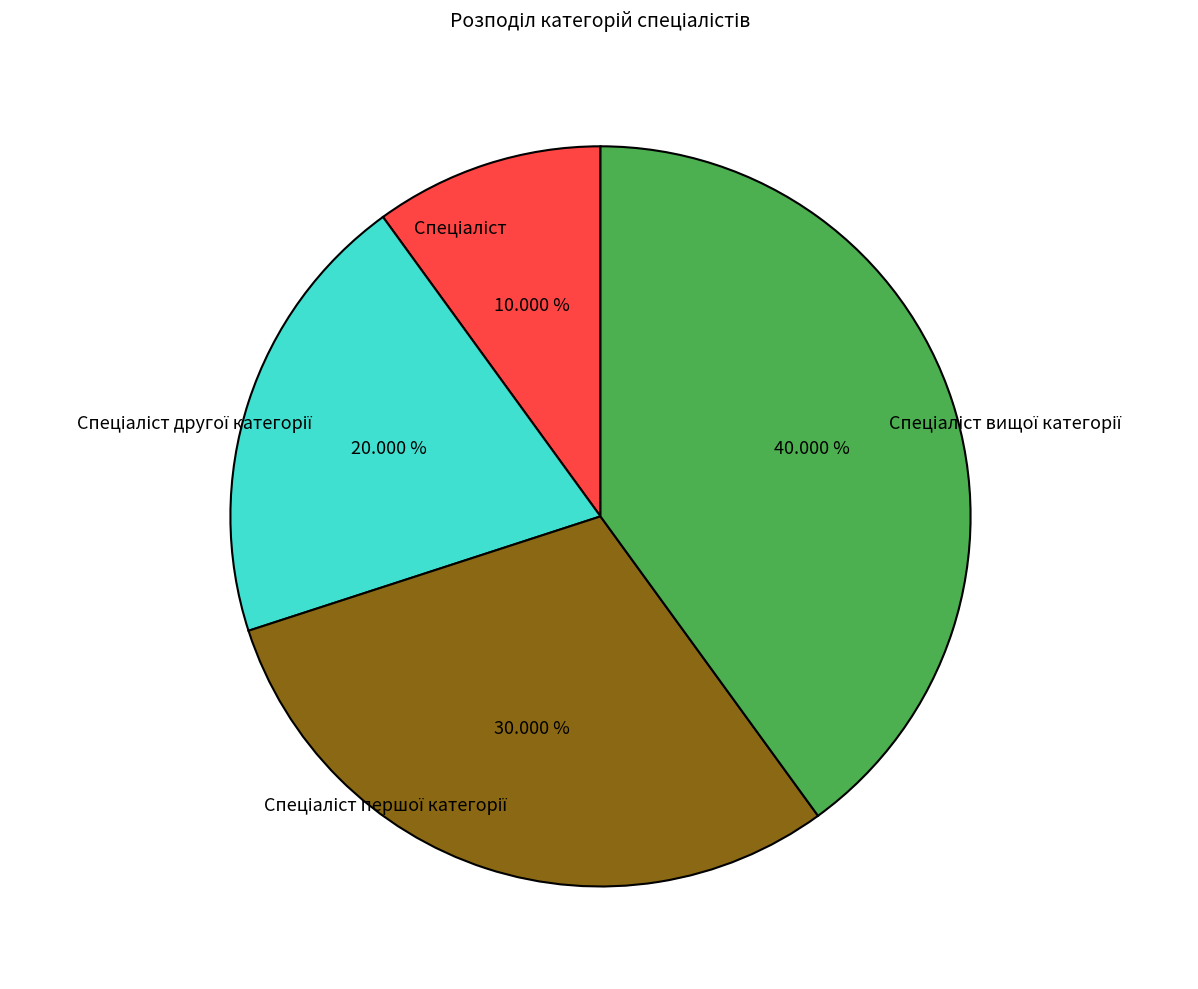

Is there a majority slice in this chart?

No